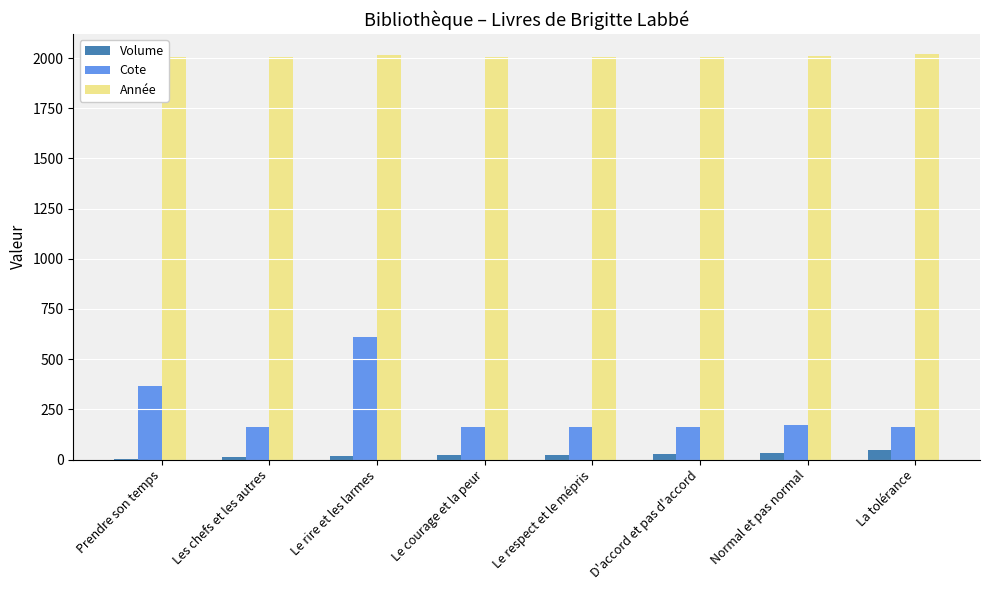

Read the Cote value at La tolérance.

159.9